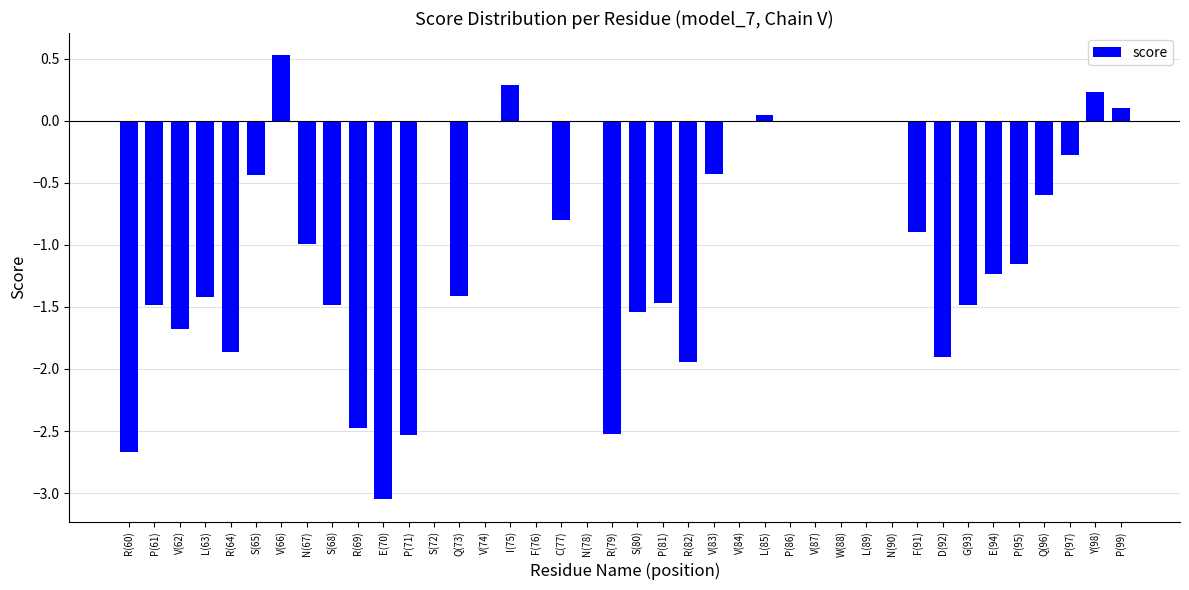

Which has a higher value, D(92) or S(72)?

S(72)